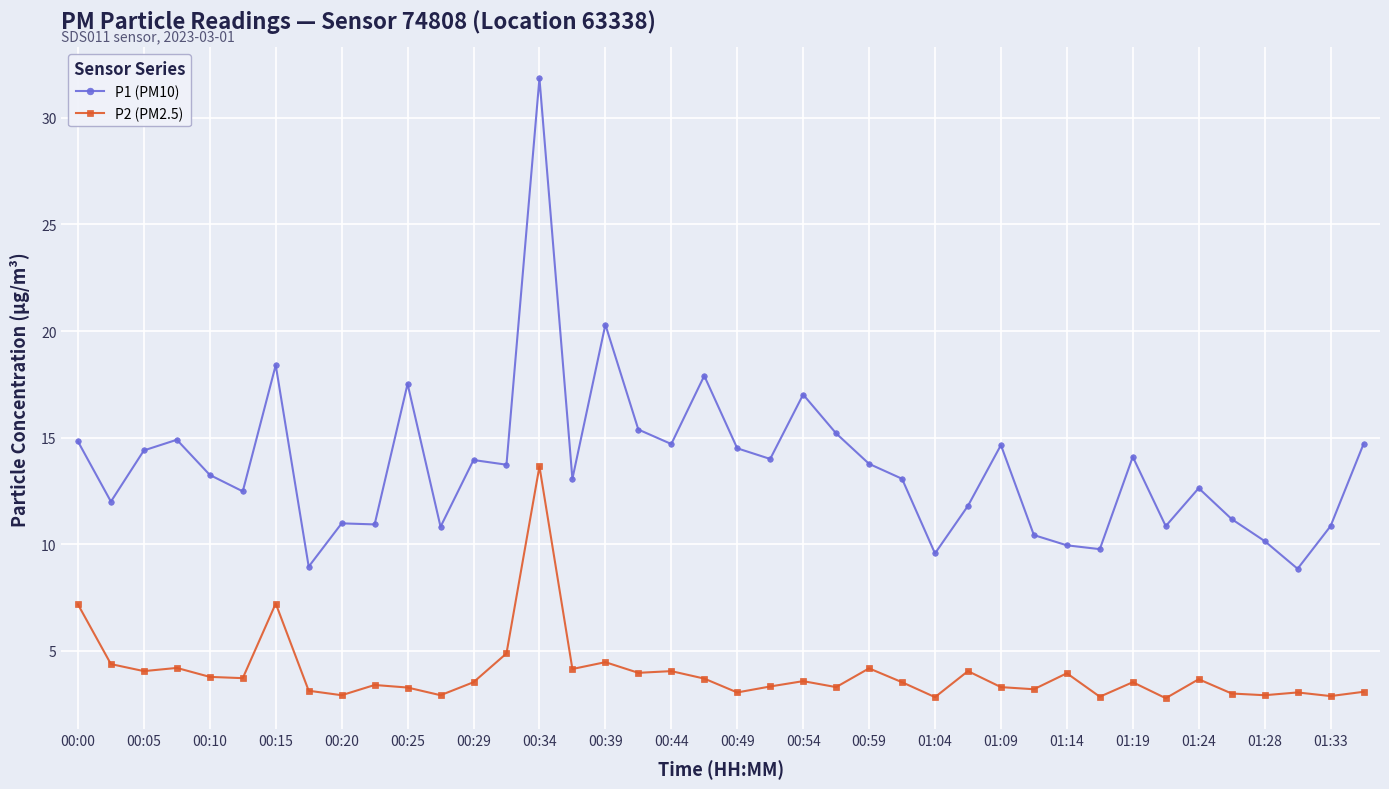

What is the sum of all P2 (PM2.5) values?

158.6